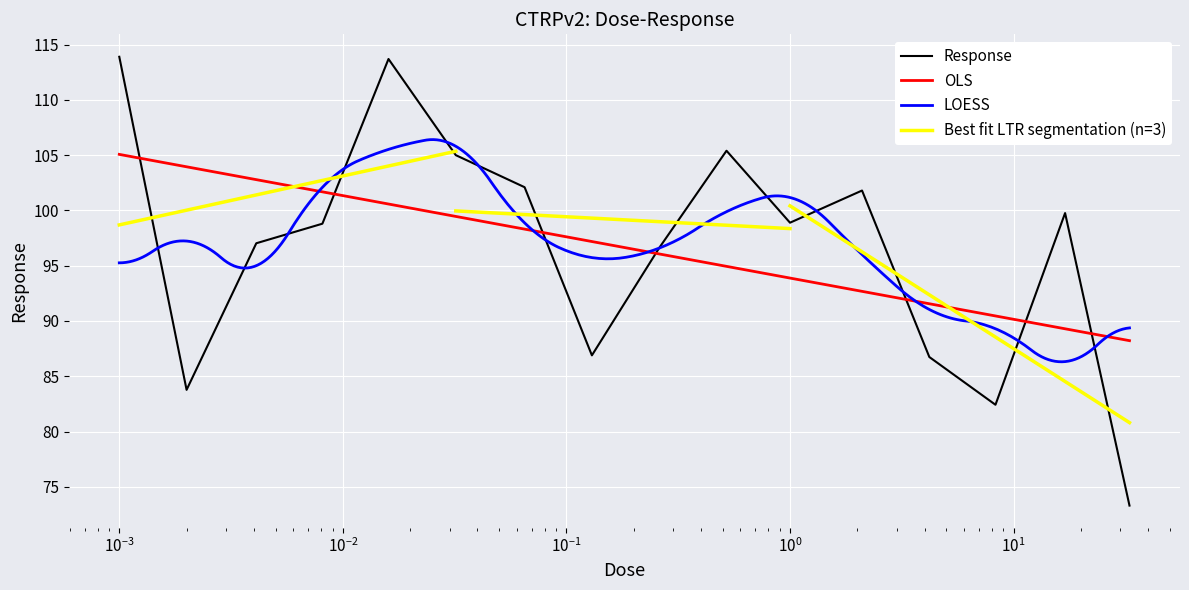

What position from the right is 33.0?

1